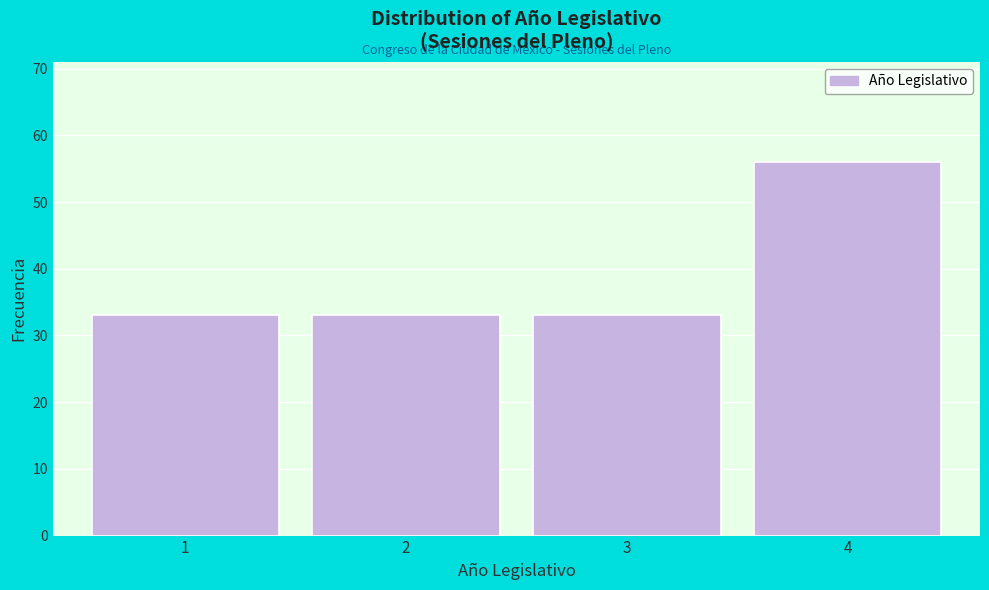

Reading right to left, transcribe all the data shown in this chart.

56	33	33	33